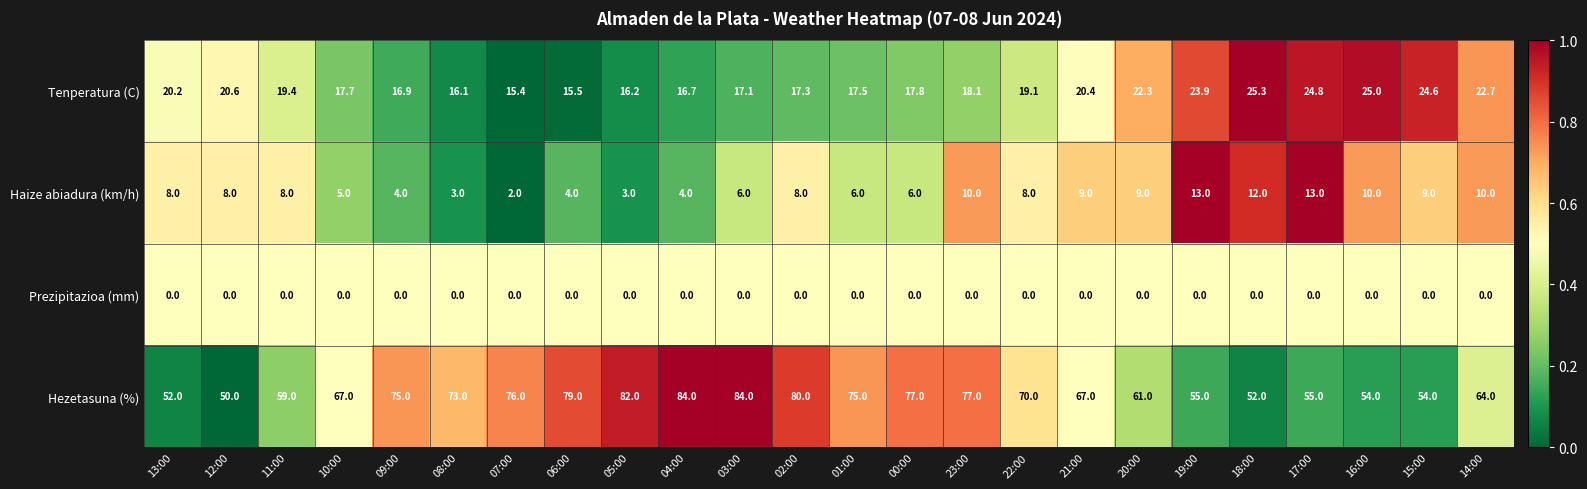

What is the difference between the maximum and minimum values in the Tenperatura (C) series?

9.9